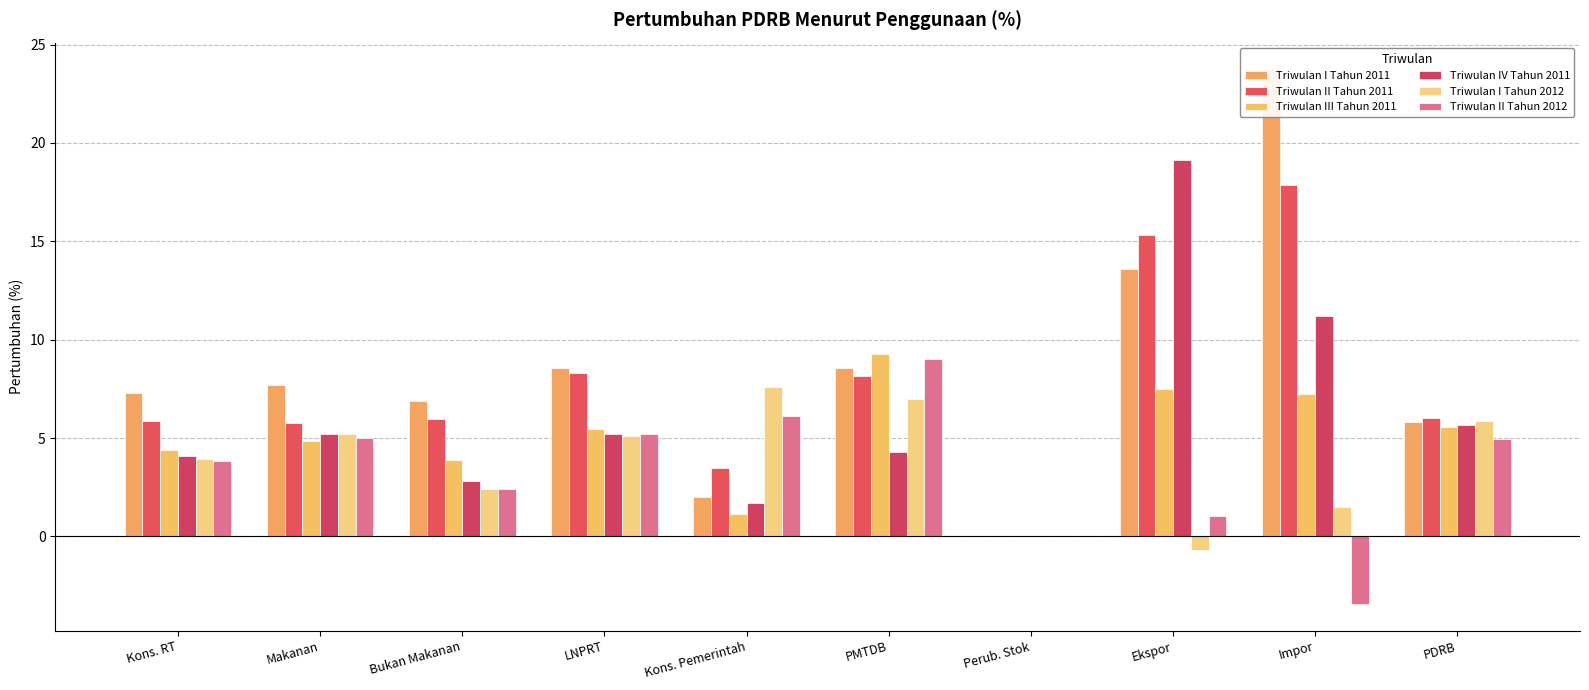

Reading left to right, extract all data points from this chart.

Triwulan I Tahun 2011: 7.3	7.7	6.9	8.6	2.0	8.6	0.0	13.6	23.7	5.8
Triwulan II Tahun 2011: 5.9	5.8	6.0	8.3	3.5	8.2	0.0	15.3	17.9	6.0
Triwulan III Tahun 2011: 4.4	4.8	3.9	5.5	1.1	9.3	0.0	7.5	7.2	5.6
Triwulan IV Tahun 2011: 4.1	5.2	2.8	5.2	1.7	4.3	0.0	19.1	11.2	5.7
Triwulan I Tahun 2012: 3.9	5.2	2.4	5.1	7.6	7.0	0.0	-0.7	1.5	5.9
Triwulan II Tahun 2012: 3.8	5.0	2.4	5.2	6.1	9.0	0.0	1.0	-3.4	5.0